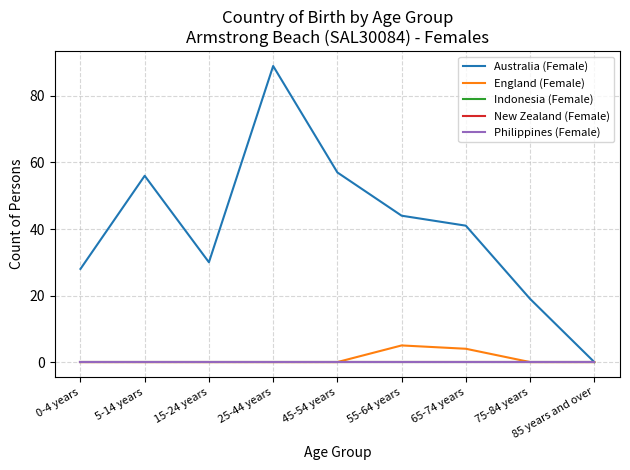

Is this an area chart (filled region under the line)?

No